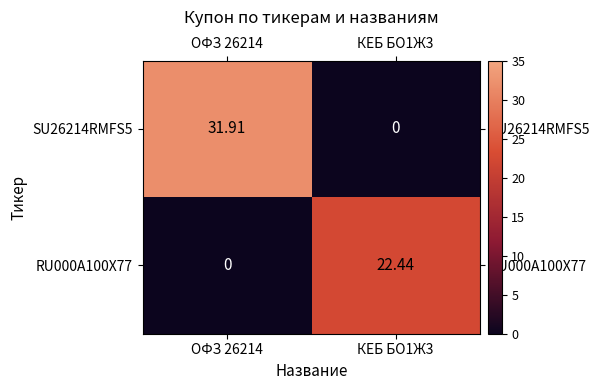

At КЕБ БО1Ж3, list the series in order from largest to smallest.

RU000A100X77, SU26214RMFS5